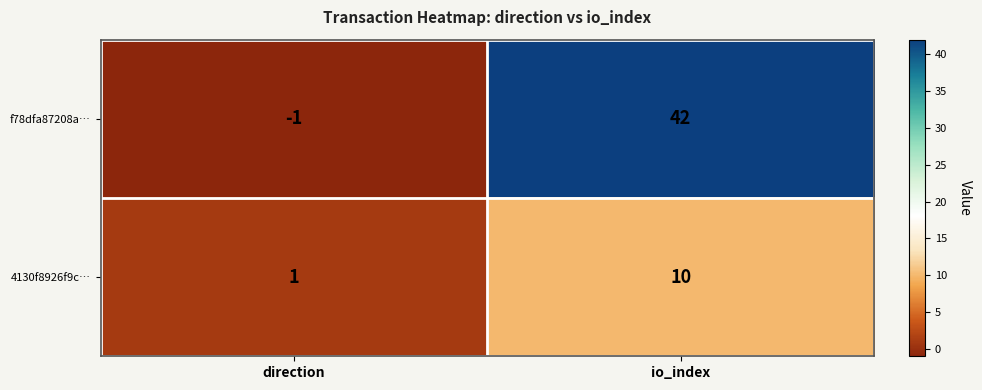

What is the difference between the maximum and minimum values in the f78dfa87208a… series?

43